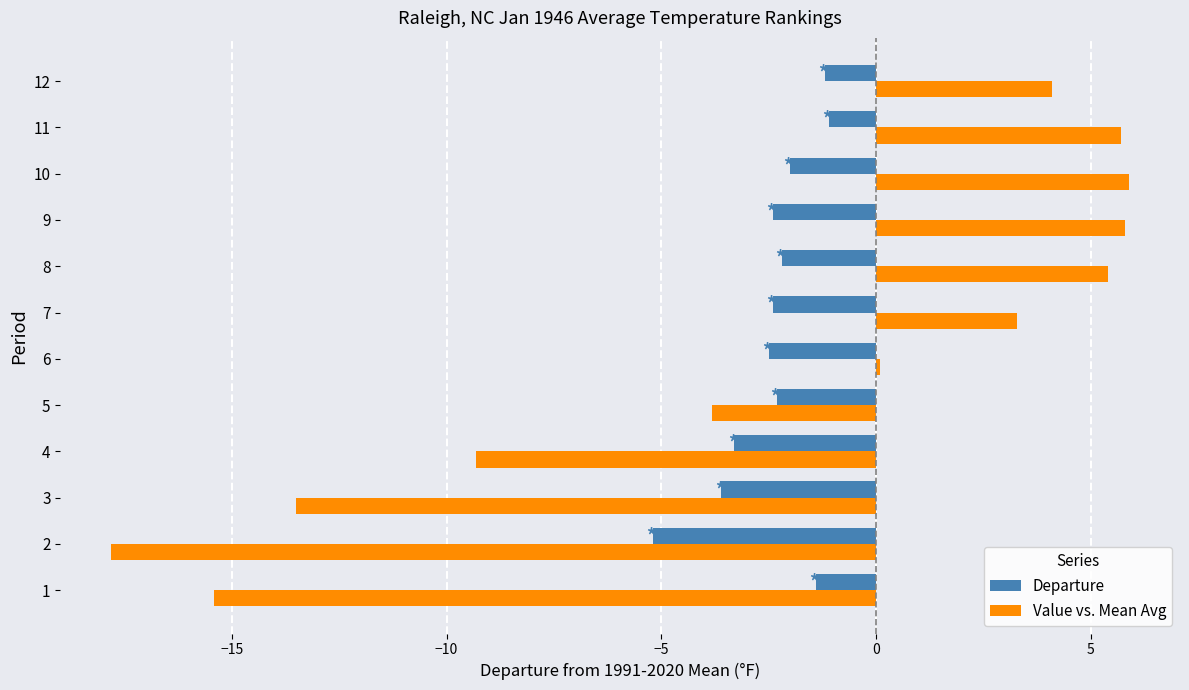

What is the total value across all series at 10?

3.9